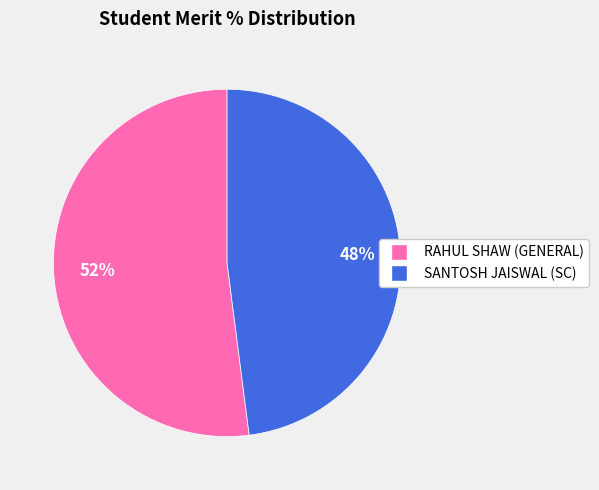

To the nearest percent, what is the difference between the largest and smallest slice percentages?

4%